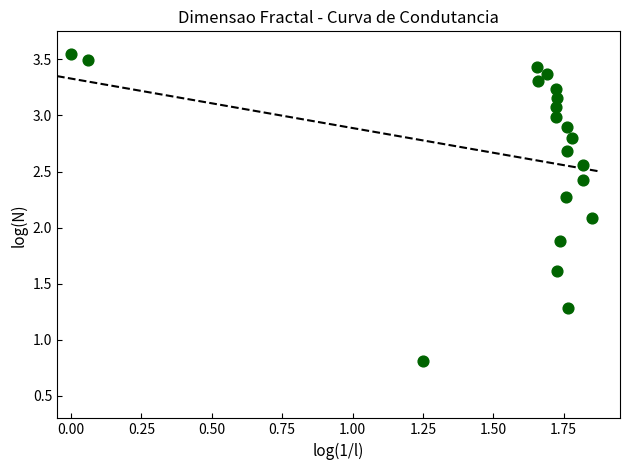

What is the range of X values (max minus min)?

1.9